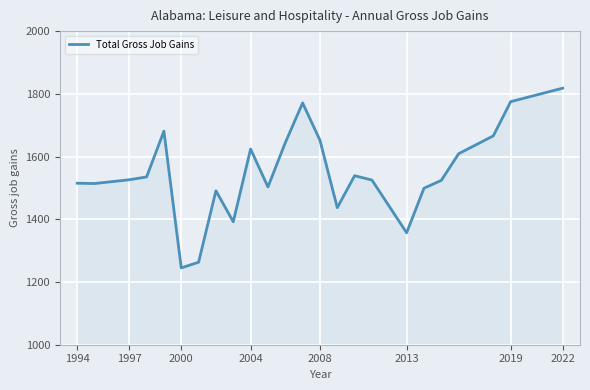

What is the difference between the maximum and minimum values?

573